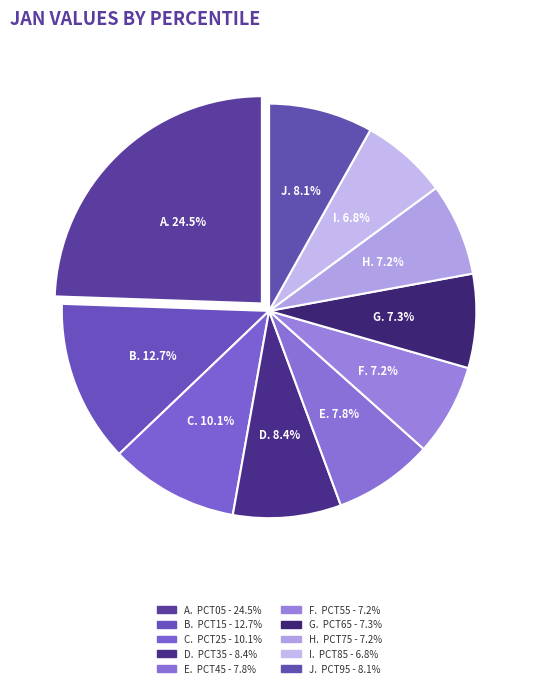

Count the number of slices in the pie.

10